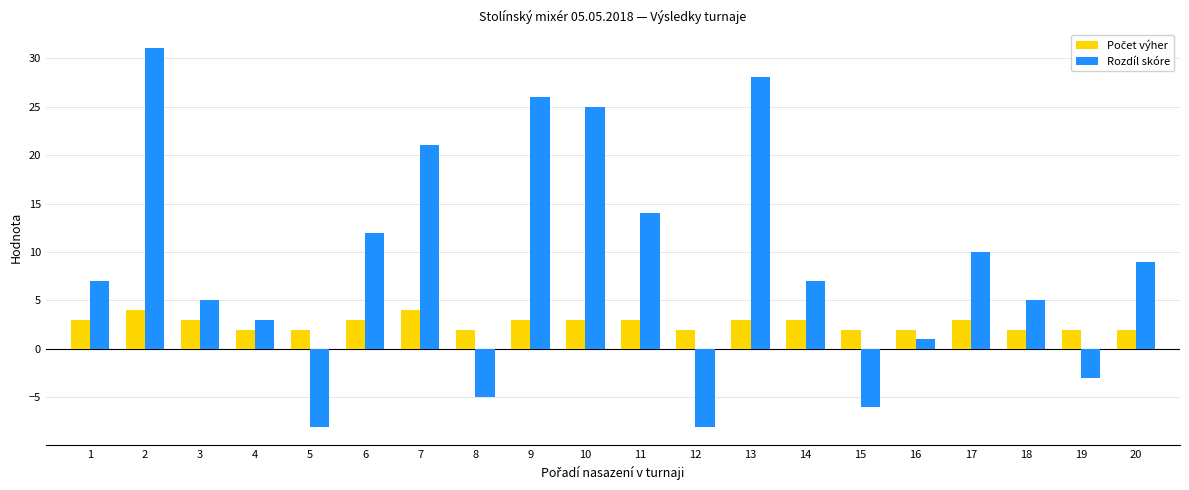

At how many categories does at least one series exceed 19?

5